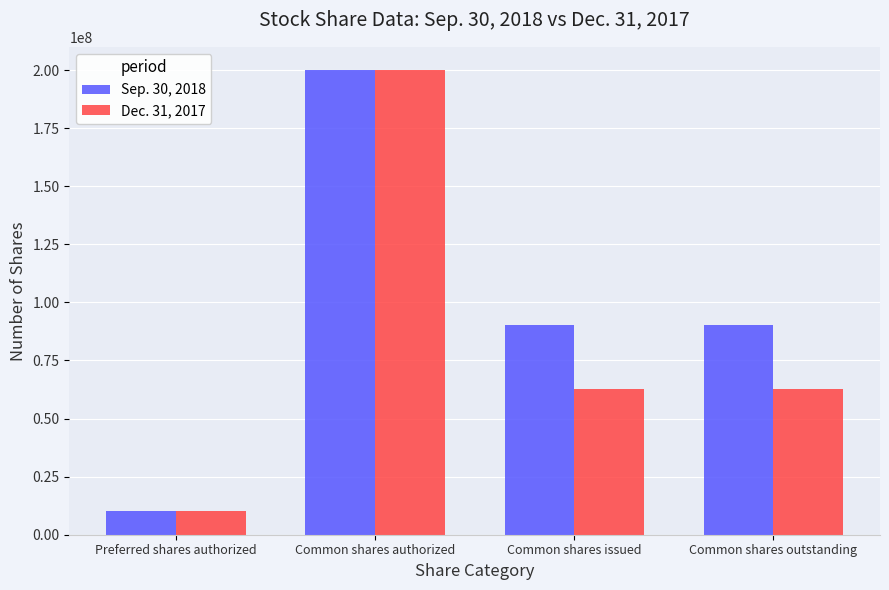

What is the maximum value shown in the chart?

200000000